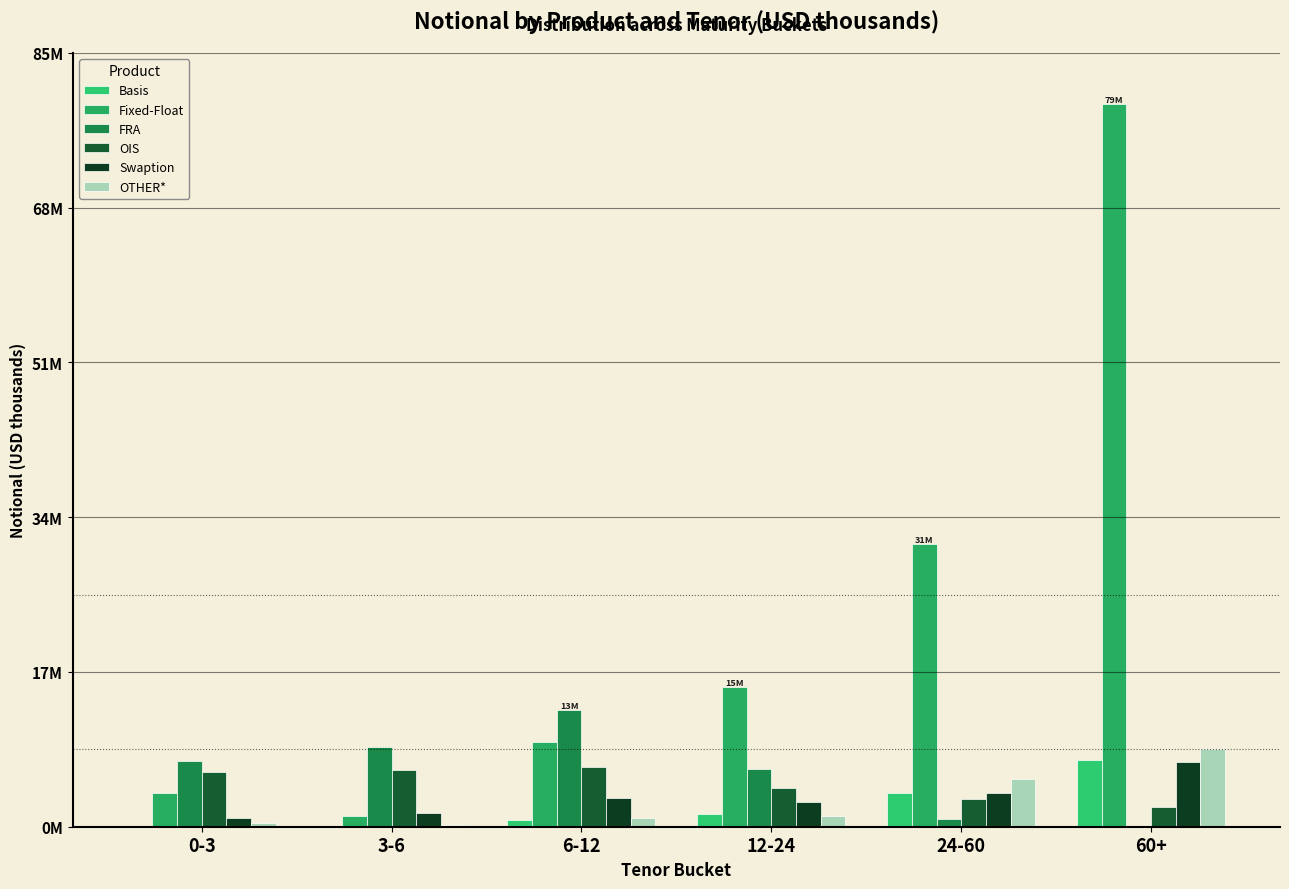

Rank the series by their maximum value, from highest to lowest.

Fixed-Float, FRA, OTHER*, Basis, Swaption, OIS